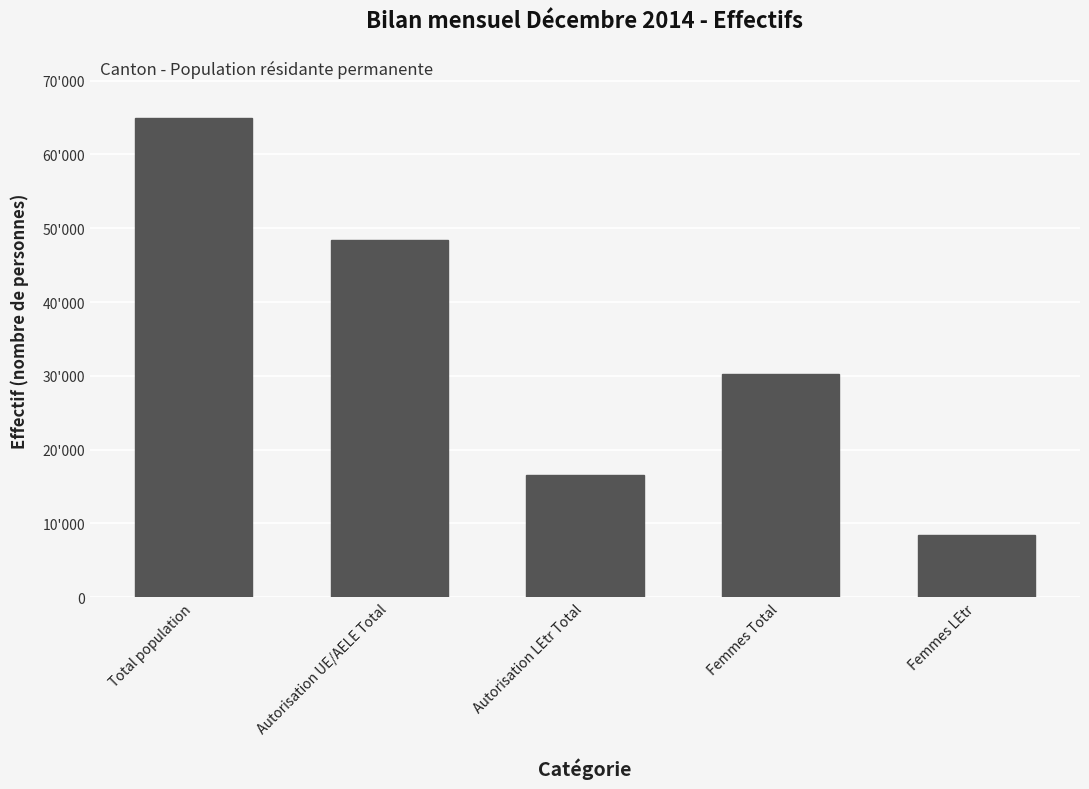

Where is the data nearest to the value 36668?

Femmes Total